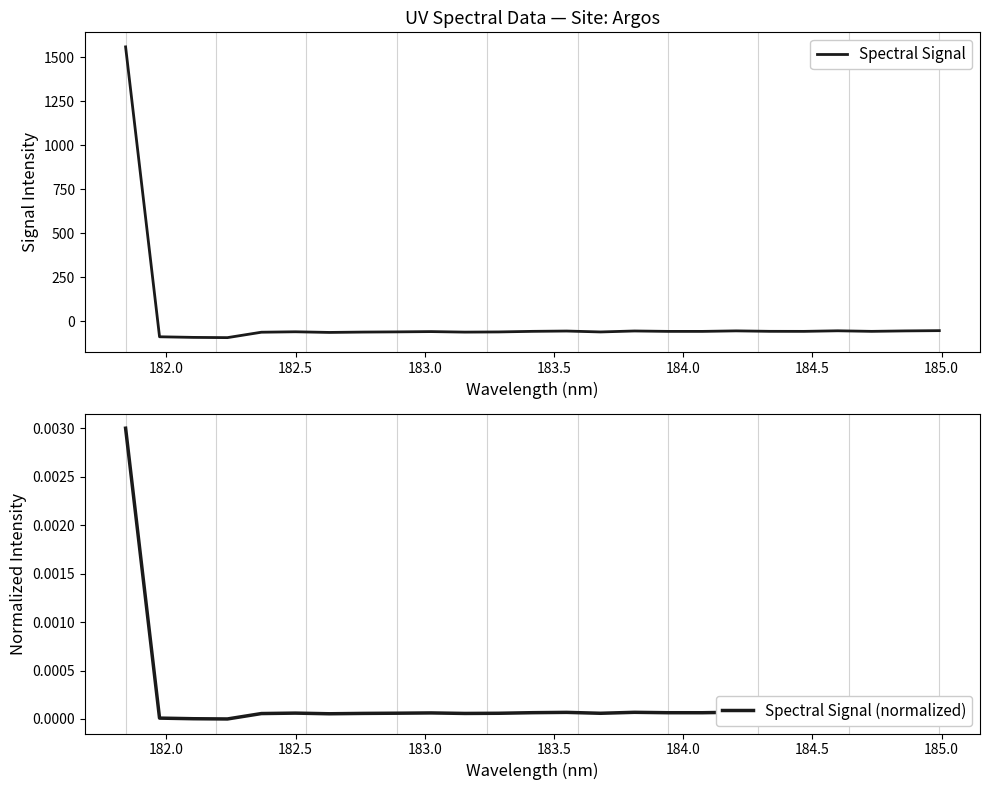

The value of Spectral Signal (normalized) at 184.5 is 0.0. True or false?

True